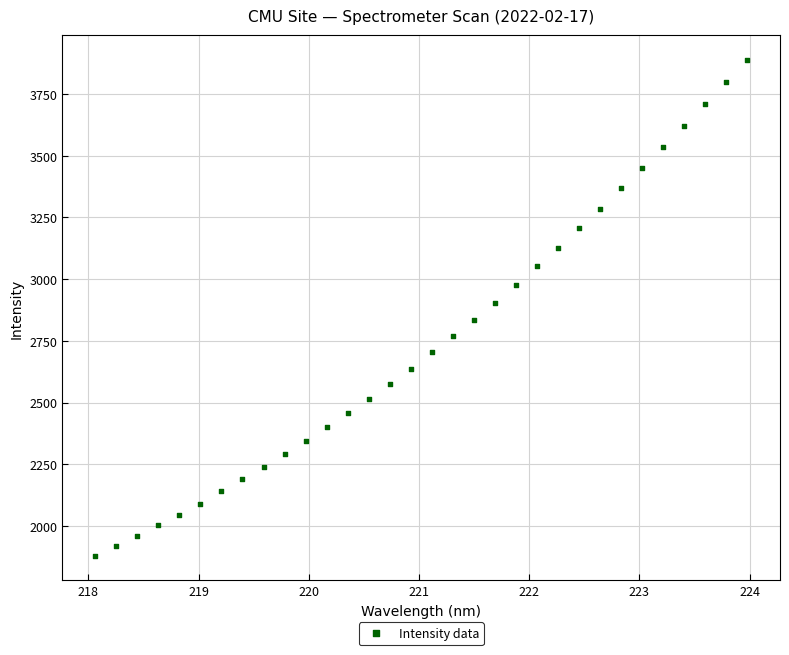

What is the range of X values (max minus min)?

5.9